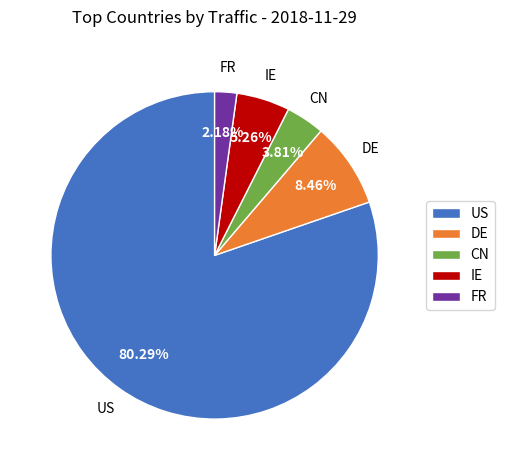

Combined, do FR and CN account for over 50%?

No